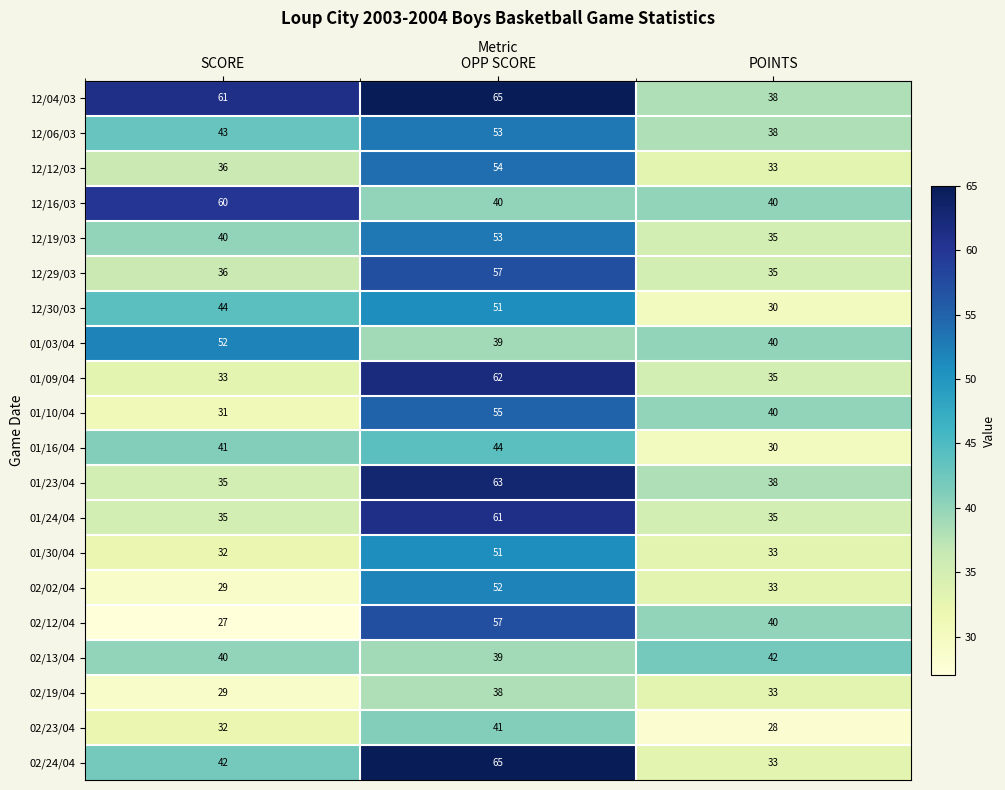

What is the total value across all series at POINTS?

709